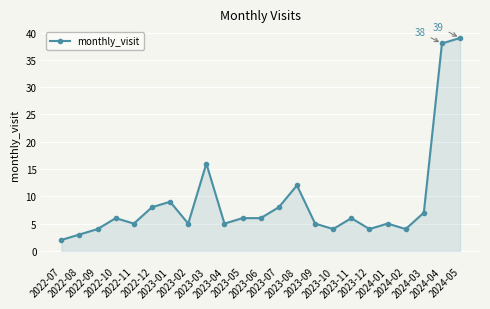

What is the greatest value displayed?

39